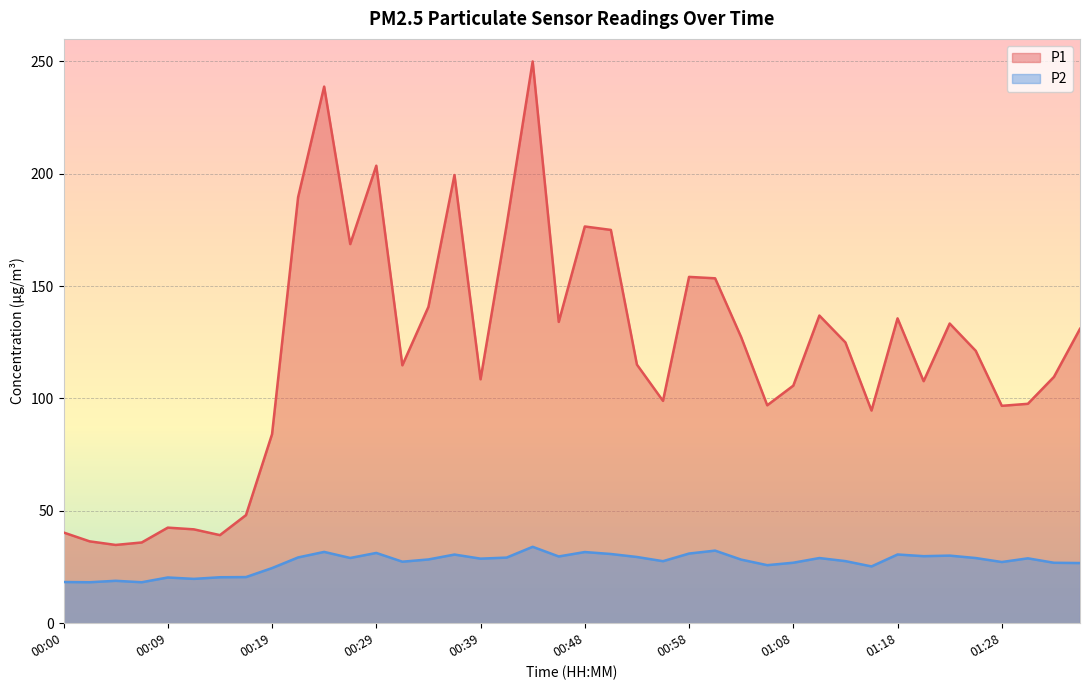

Rank the series at 29 from highest to lowest value.

P1, P2